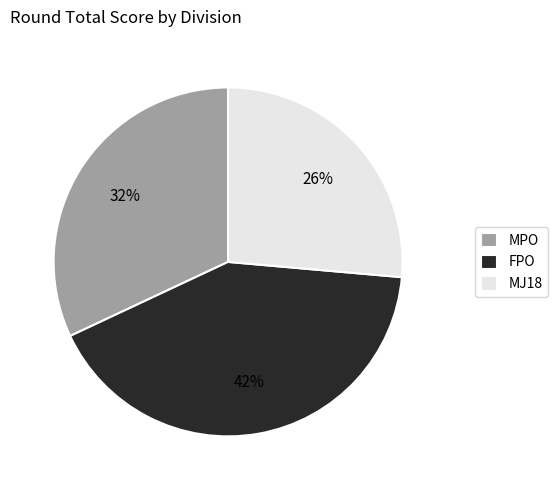

Is the sum of MPO and FPO greater than half?

Yes